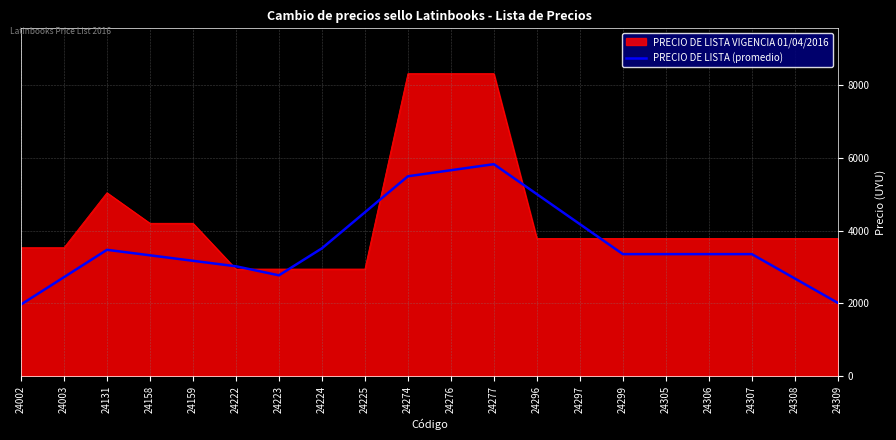

The value of PRECIO DE LISTA VIGENCIA 01/04/2016 at 24306 is 3781.5. True or false?

True